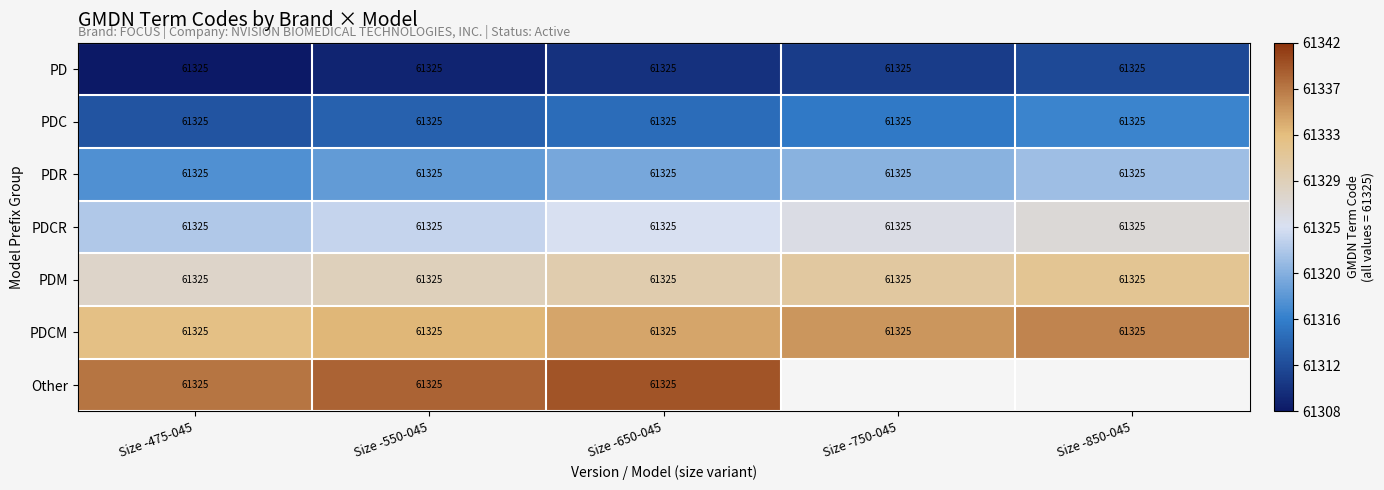

What is the lowest value of the PDC series?

61325